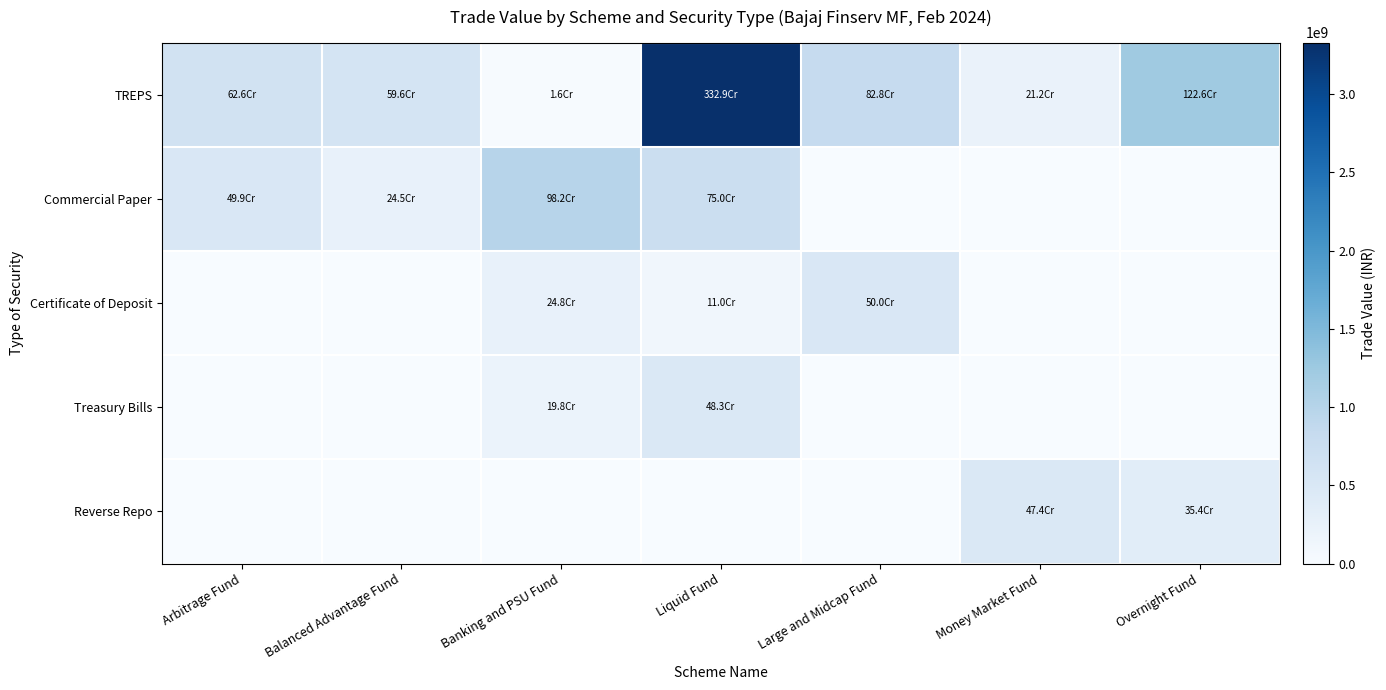

Which series changed the most between Arbitrage Fund and Balanced Advantage Fund?

Commercial Paper